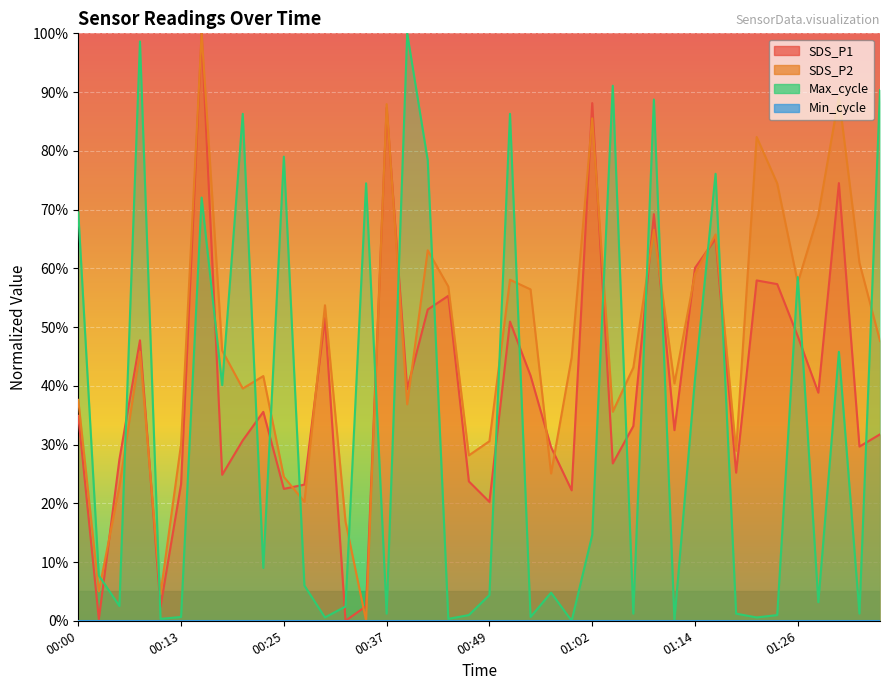

How many data points does each series have?

40